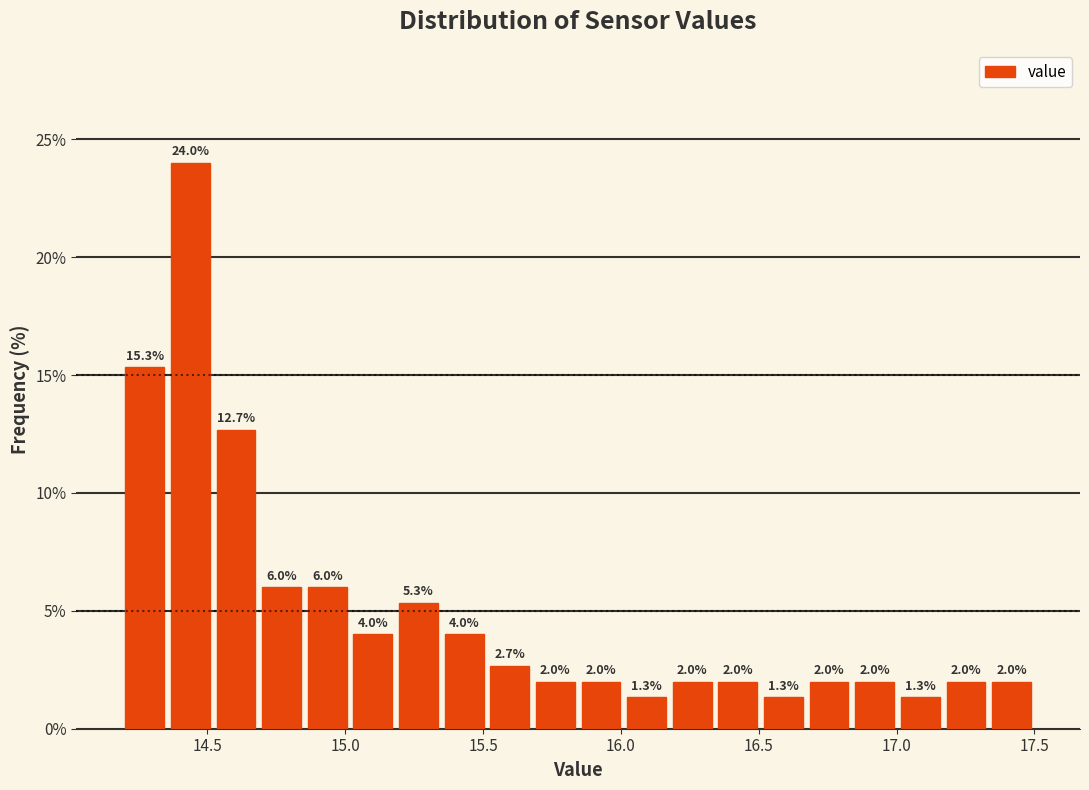

Read against the x-axis, roughly where is the centre of the tallest bar?

14.45